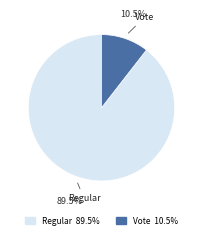

Which slice is the largest?

Regular